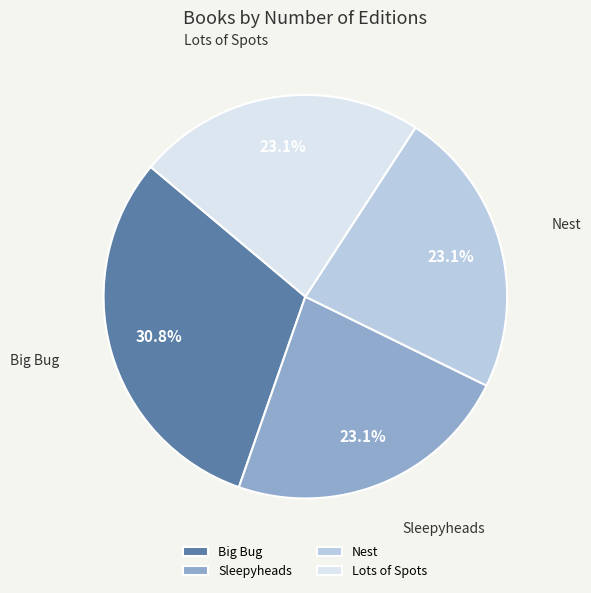

What is the ratio of the value at Sleepyheads to the value at Nest?

1.0